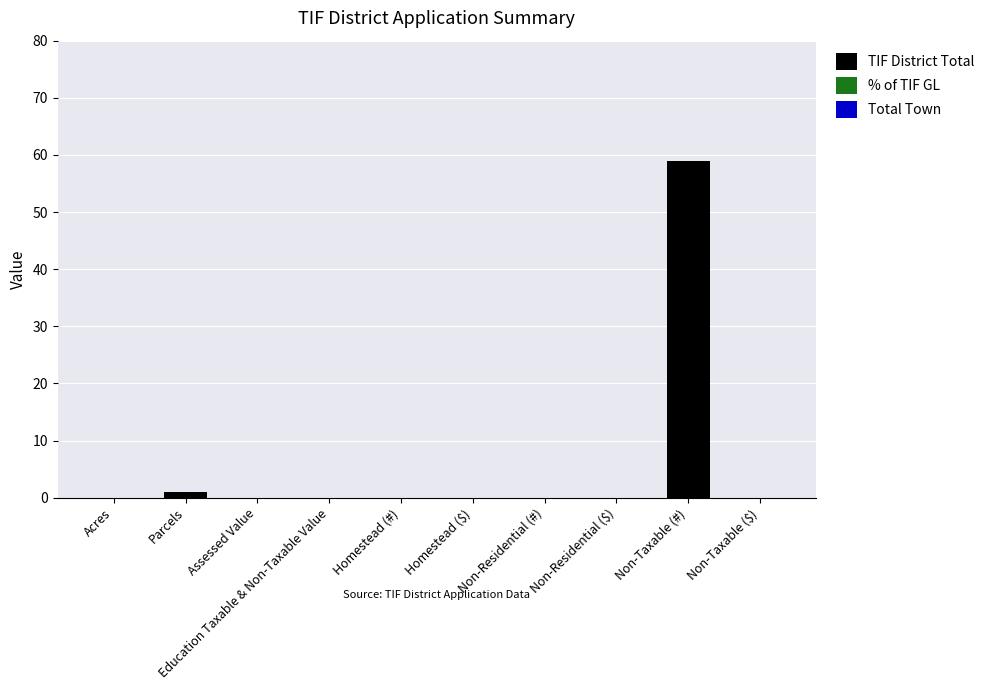

What is the change in value from Education Taxable & Non-Taxable Value to Non-Taxable (#)?

+59